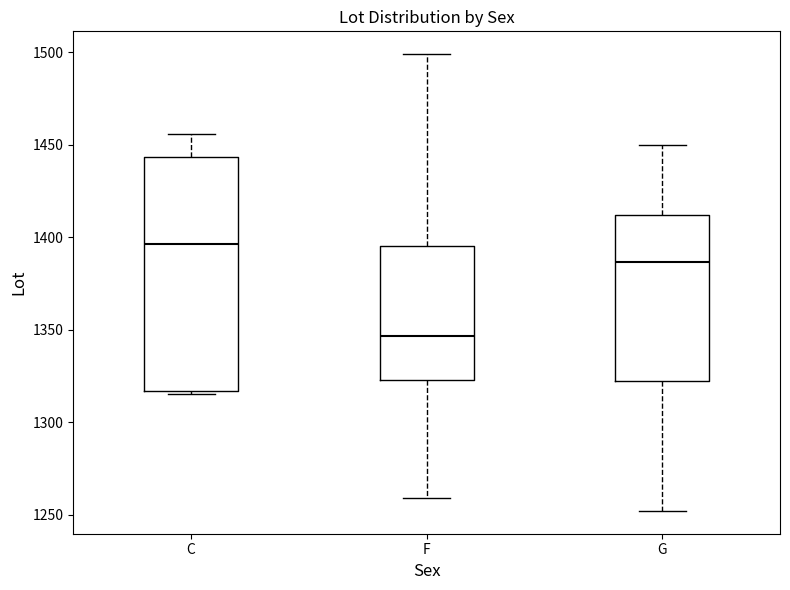

Which box's median line is the highest?

C